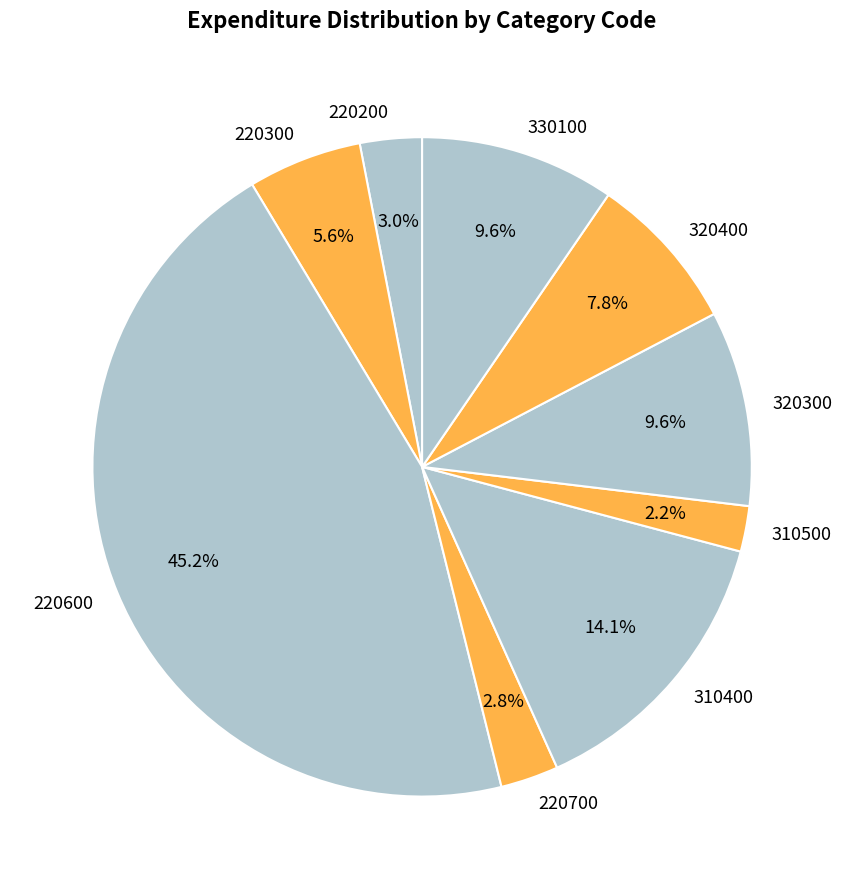

What portion of the pie excludes 310400?

85.9%